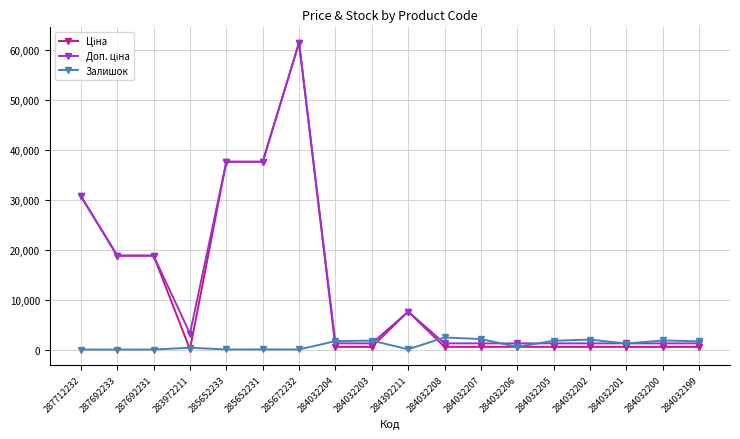

At which category is the sum across all series the highest?

285672232